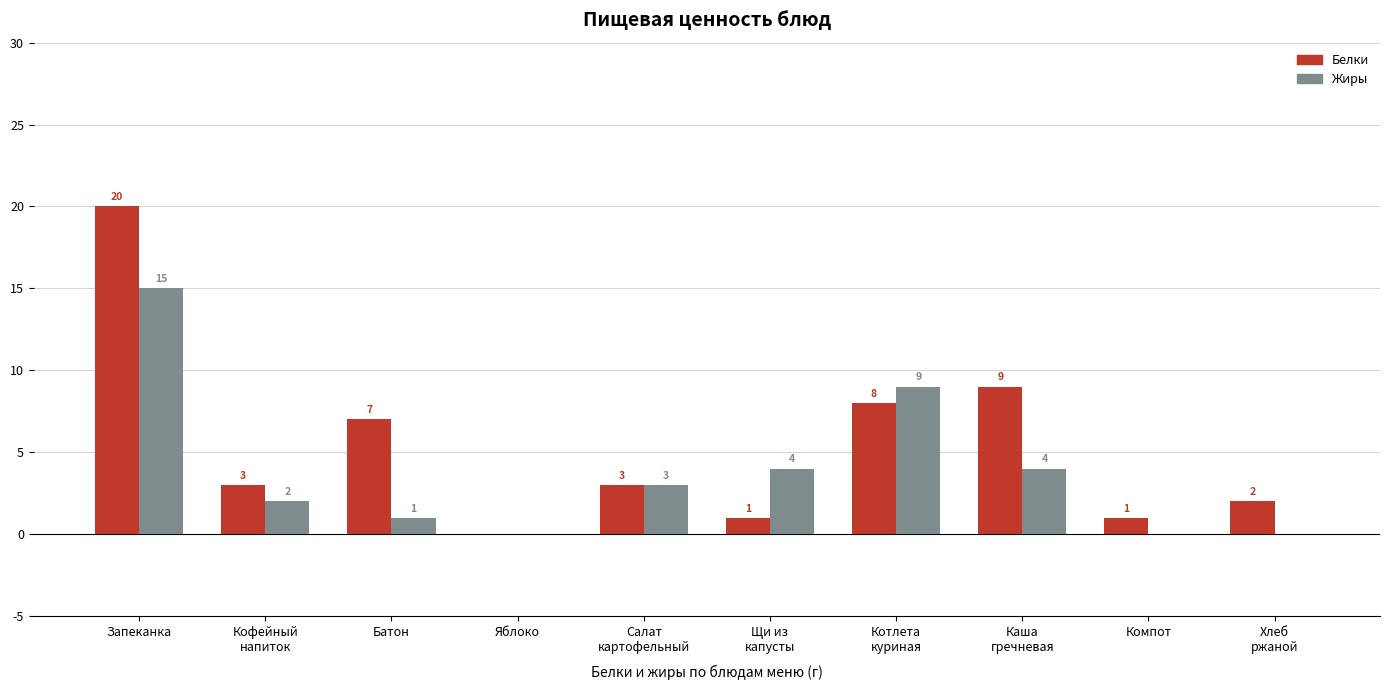

How many series are shown in this chart?

2